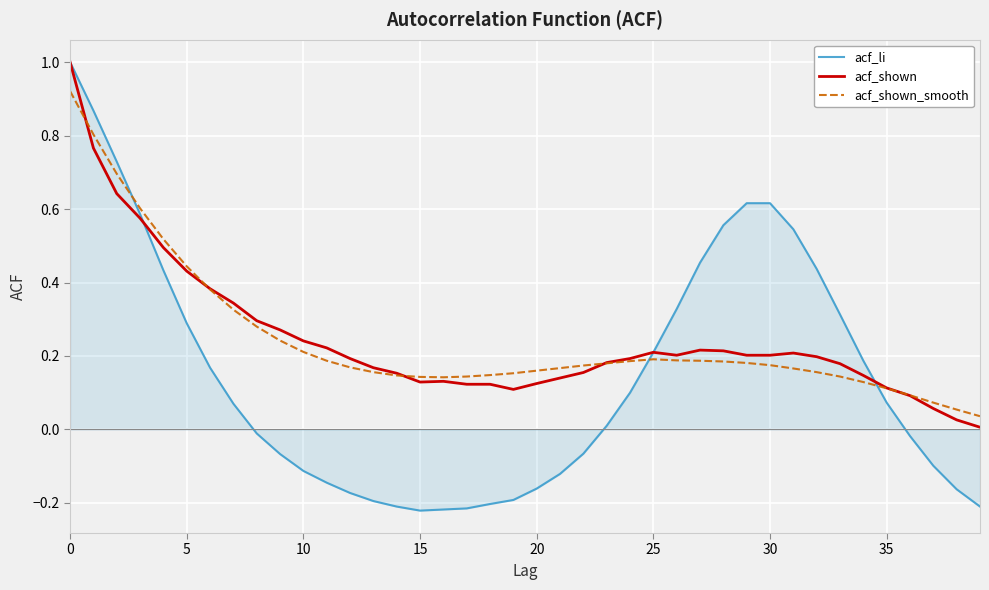

What are all the series names shown in the legend?

acf_li, acf_shown, acf_shown_smooth